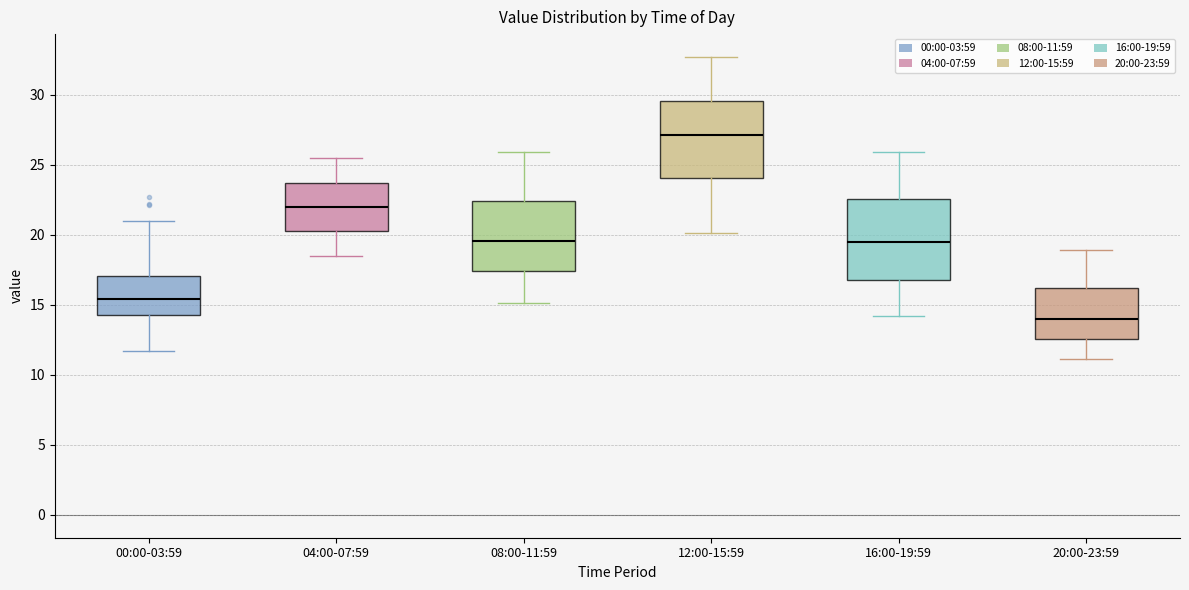

Where does the lower whisker of the box for 08:00-11:59 end on the y-axis? The values are not printed on the chart, so give them approximately, as read against the axis.

15.0